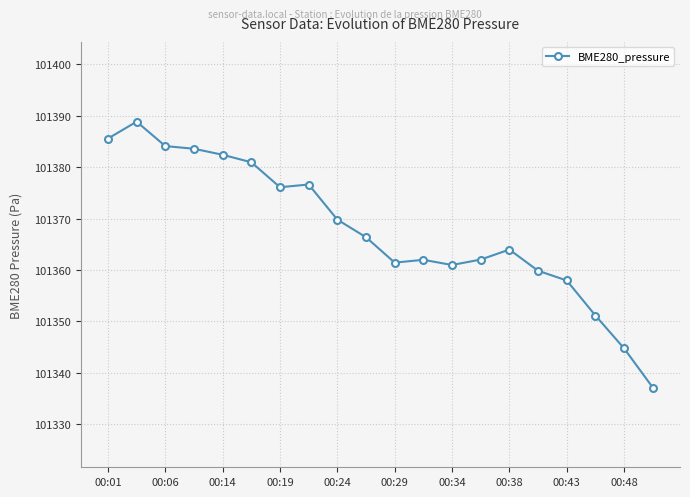

What is the maximum value shown in the chart?

101388.9